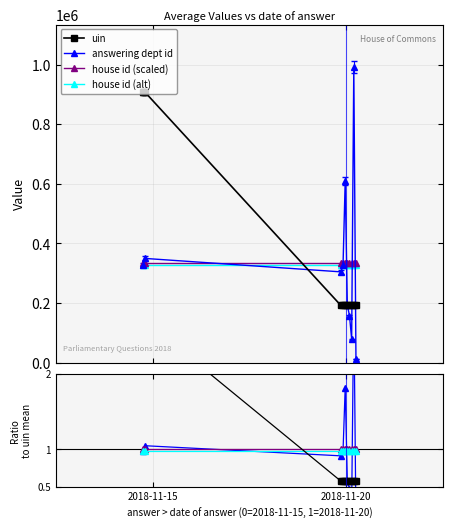

Is it true that uin equals 193904.9 at 2018-11-20?

True